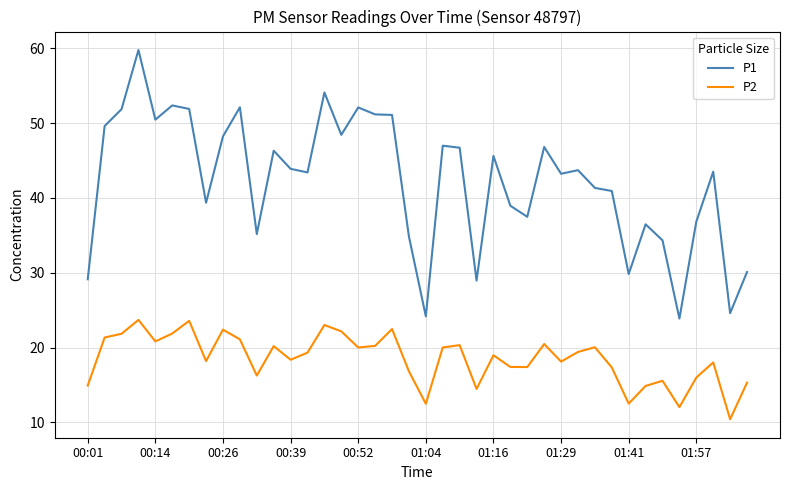

Which series has the largest total across all categories?

P1